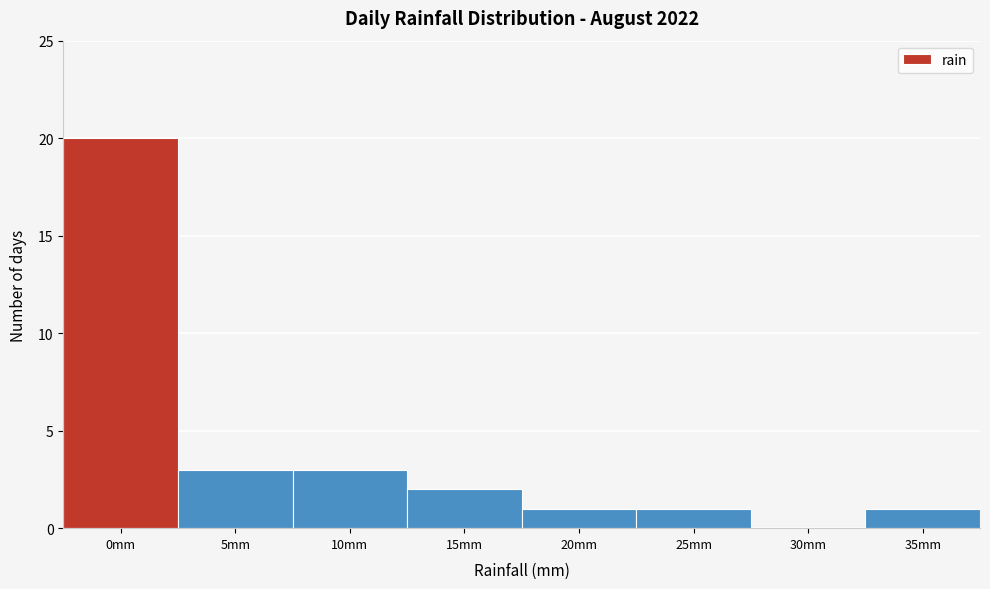

Reading left to right, transcribe all the data shown in this chart.

0mm=20	5mm=3	10mm=3	15mm=2	20mm=1	25mm=1	30mm=0	35mm=1